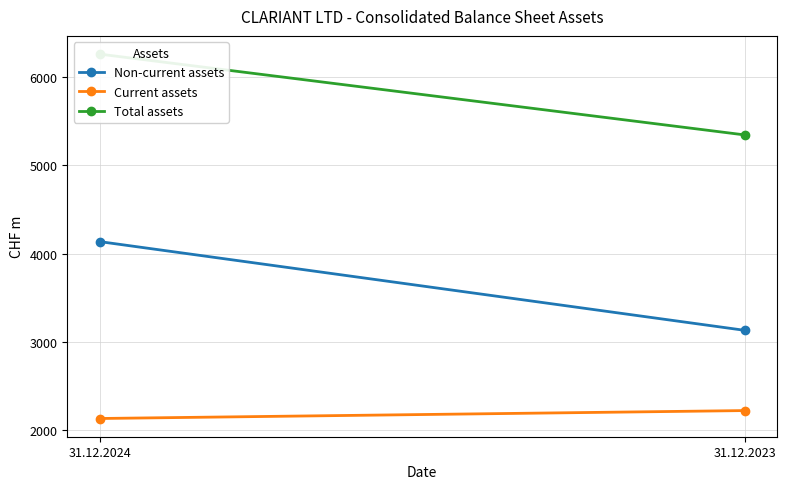

What is the average value of the Current assets series?

2173